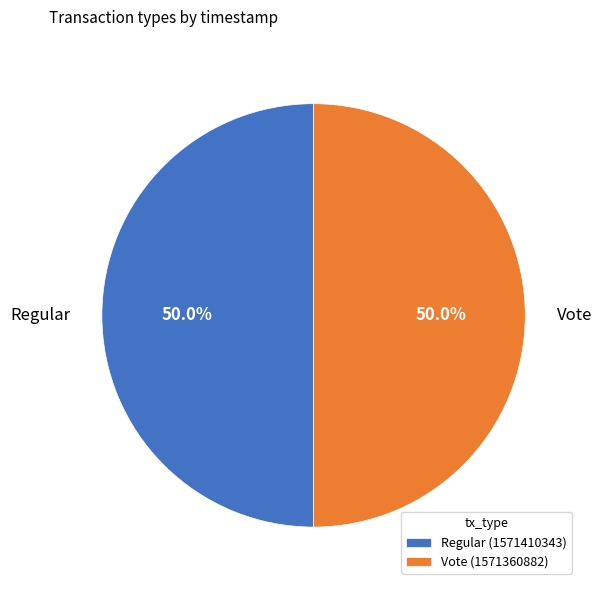

To the nearest percent, what percentage of the pie is Regular?

50%